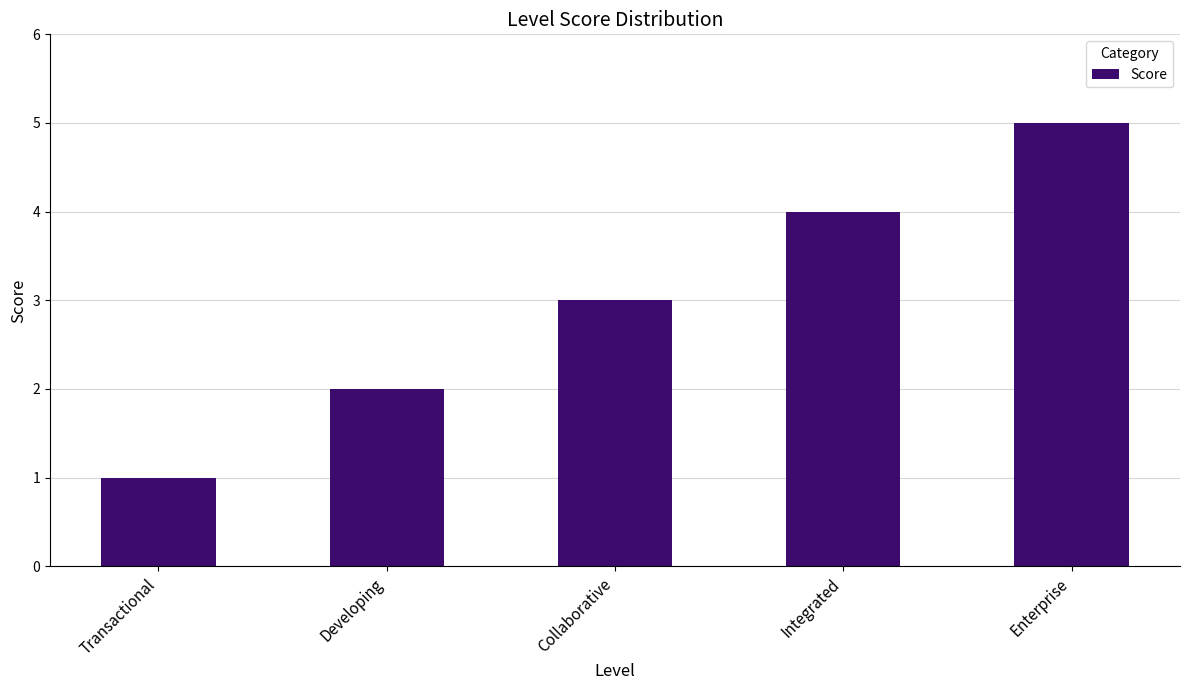

True or false: the data shows 5 at Enterprise.

True